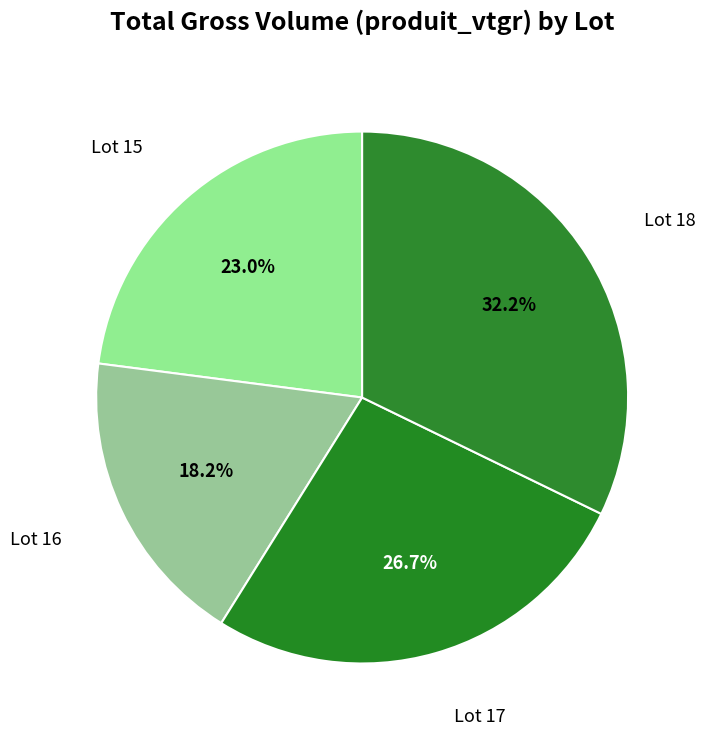

What portion of the pie excludes Lot 17?

73.3%